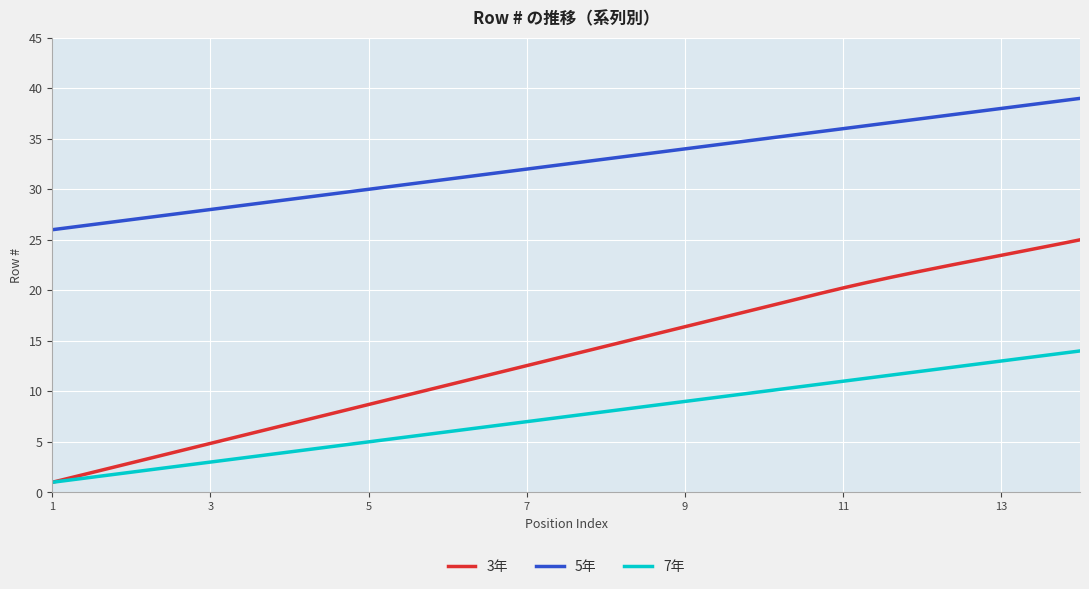

What is the highest value of the 7年 series?

14.0